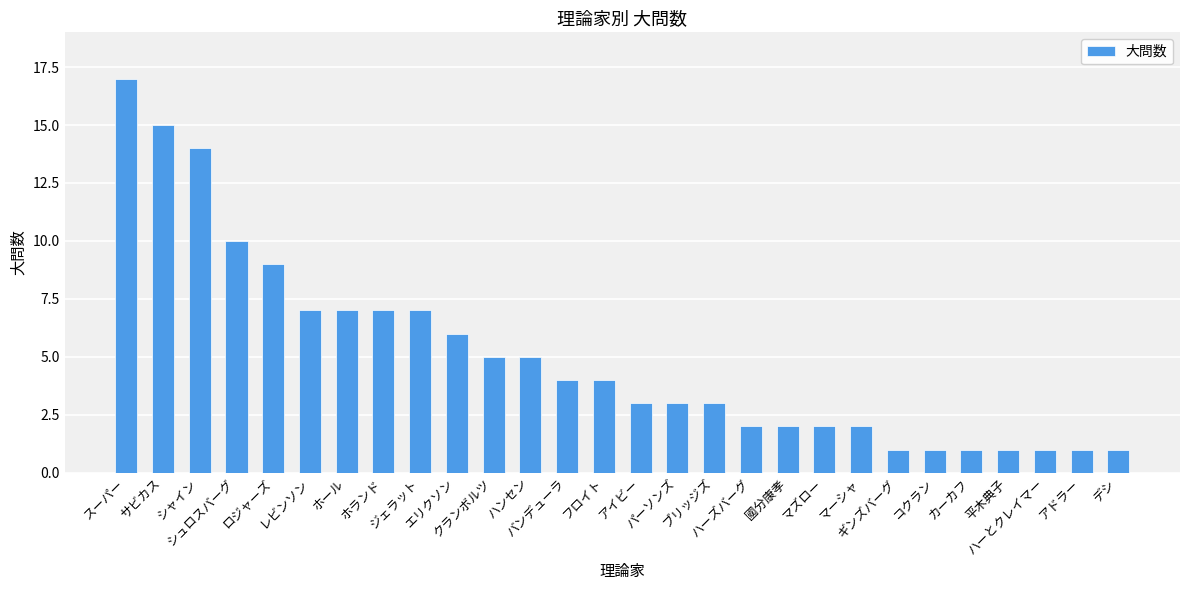

At which label does the data first exceed 4?

スーパー